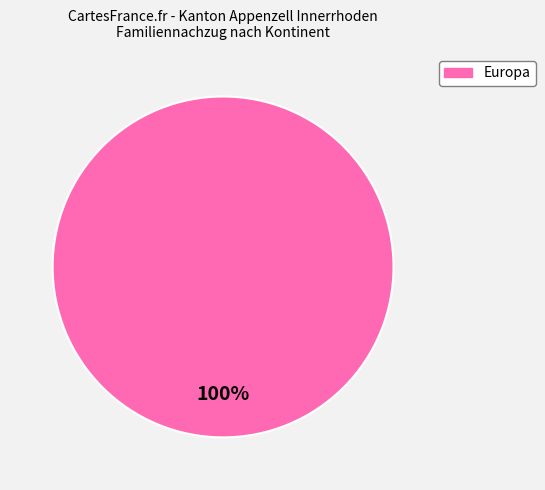

Does any single category account for the majority?

Yes